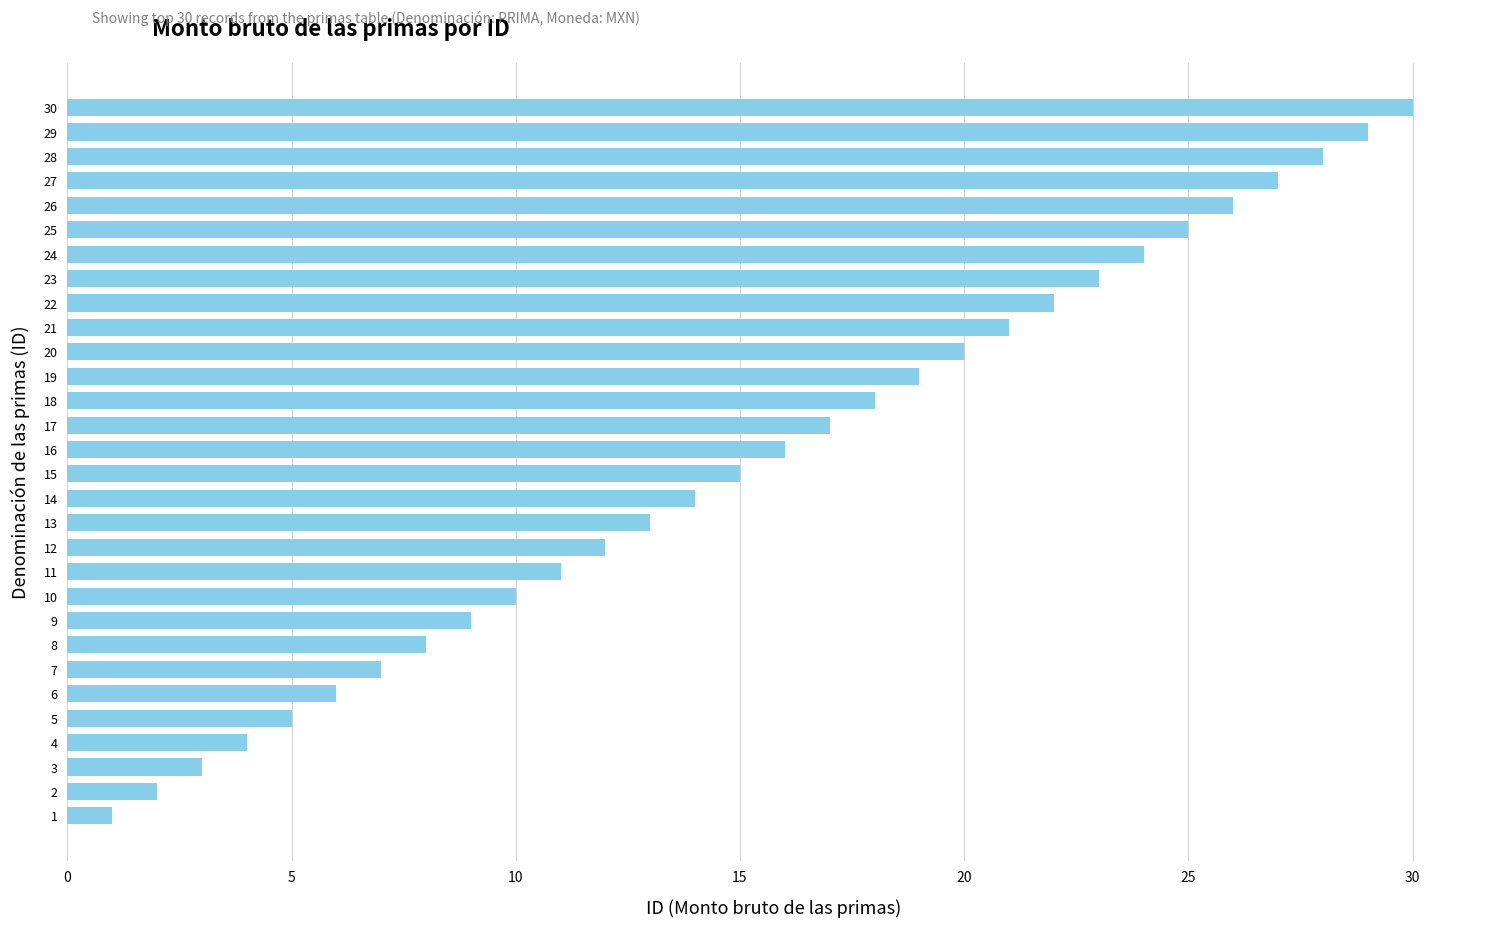

True or false: the data shows 11 at 30.

False